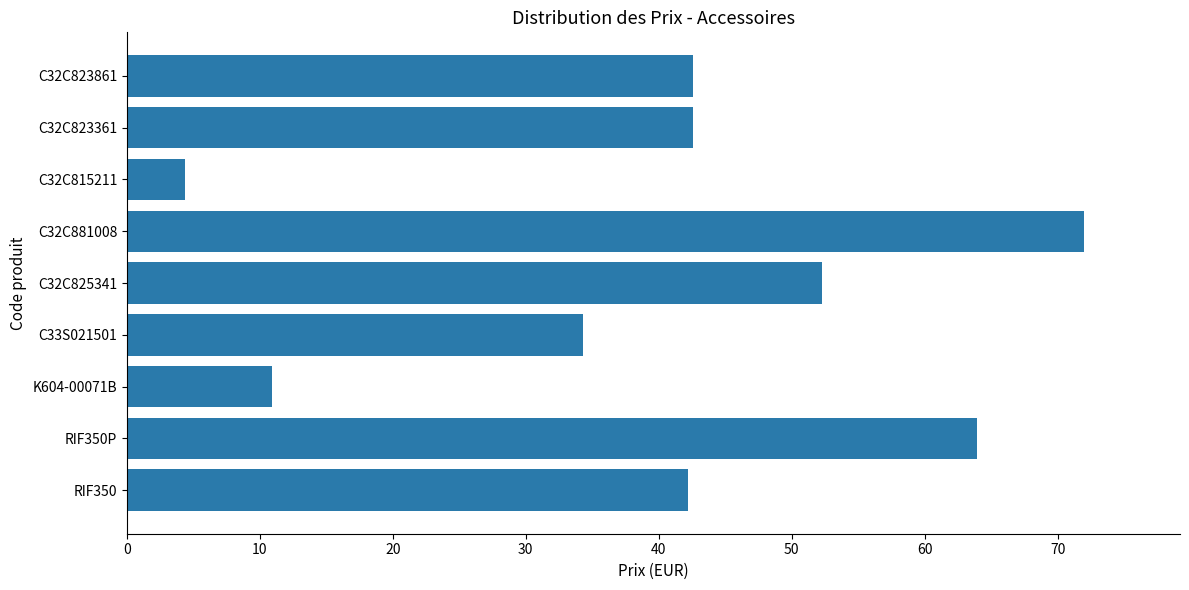

What is the difference between the second highest and minimum values?

59.5